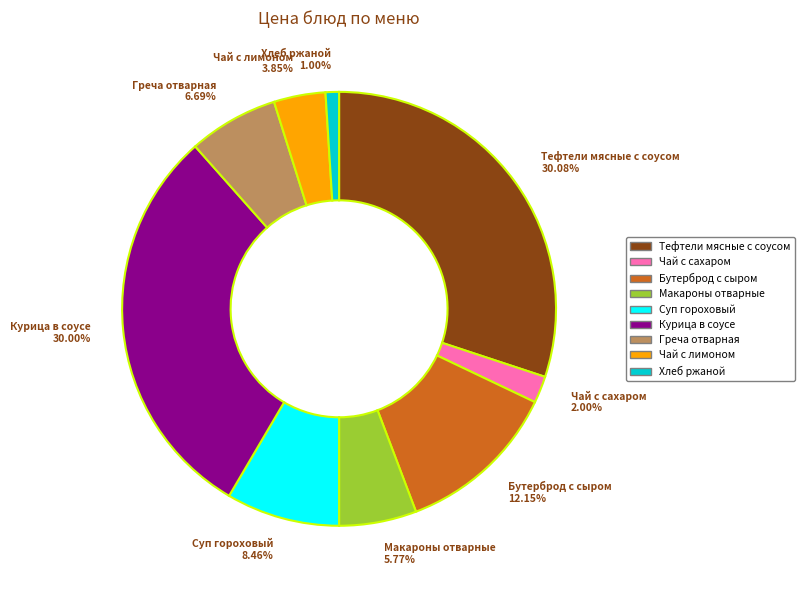

How many segments does this pie chart have?

9